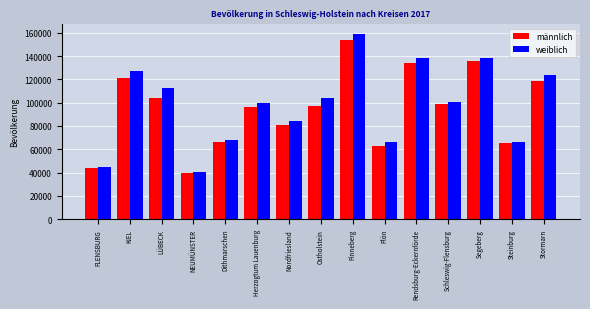

What is the spread (max minus min) of values at Plön?

3502